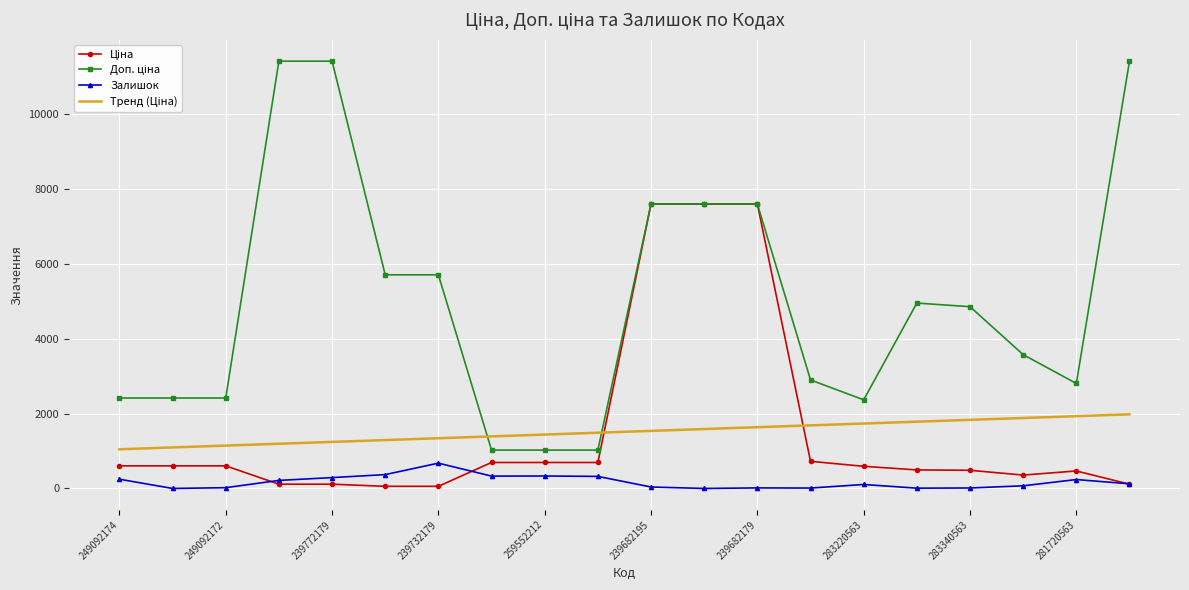

What is the difference between the second highest and second lowest values in the Залишок series?

370.0